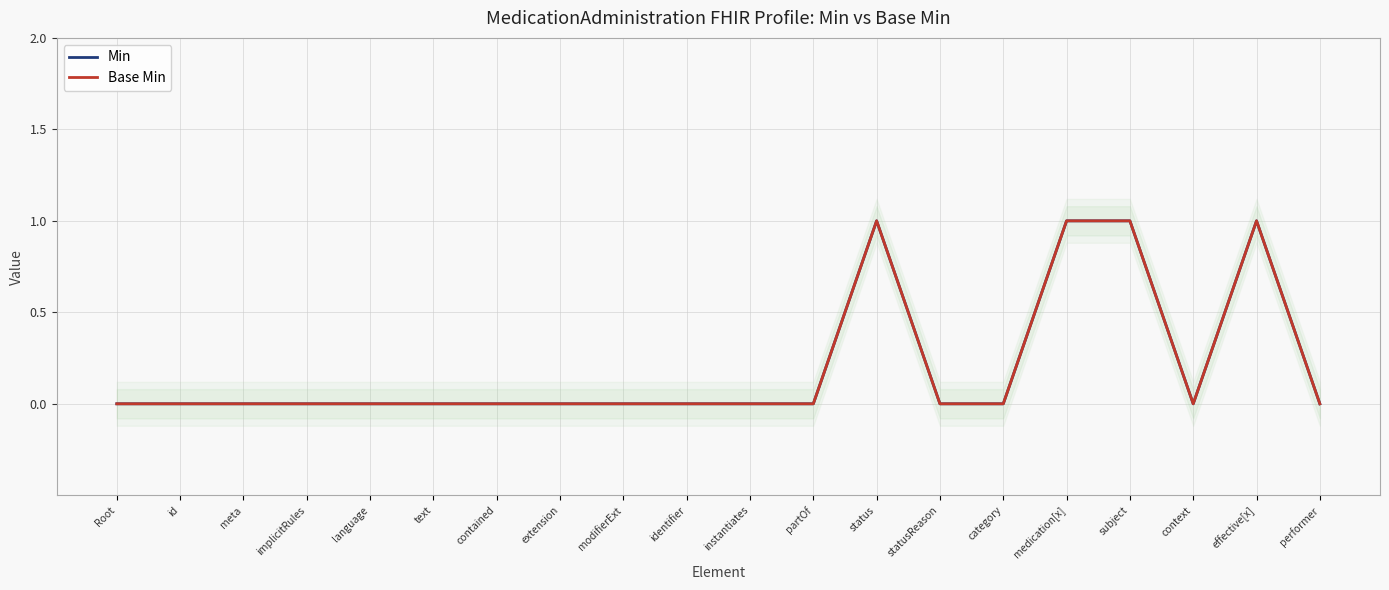

Does the chart display data point markers on the line(s)?

No